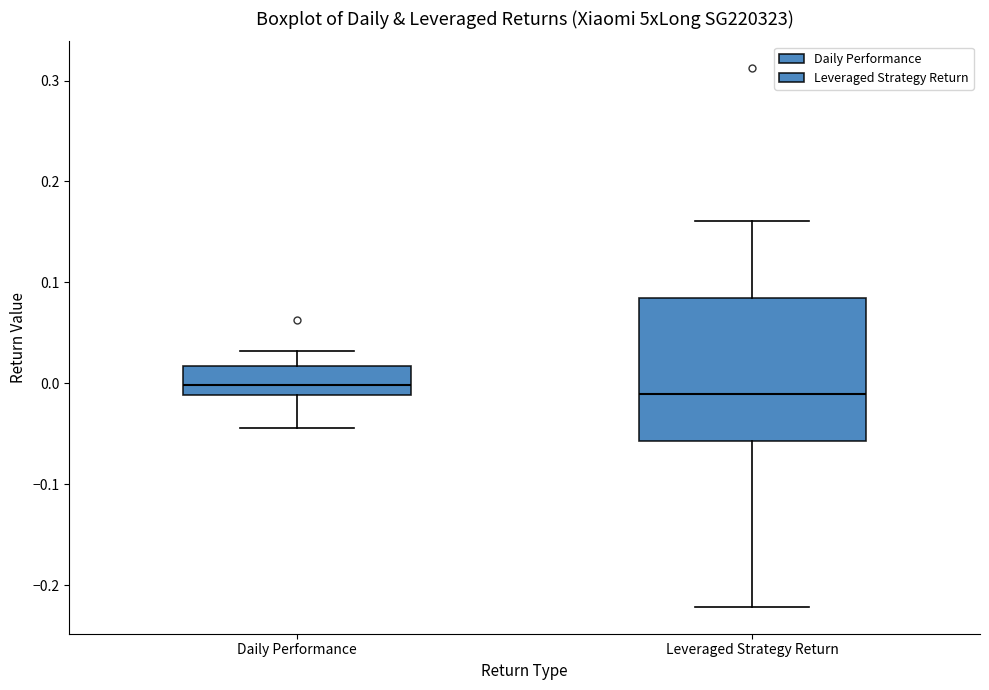

Where is the lower edge of the box for Leveraged Strategy Return on the y-axis? The values are not printed on the chart, so give them approximately, as read against the axis.

-0.06